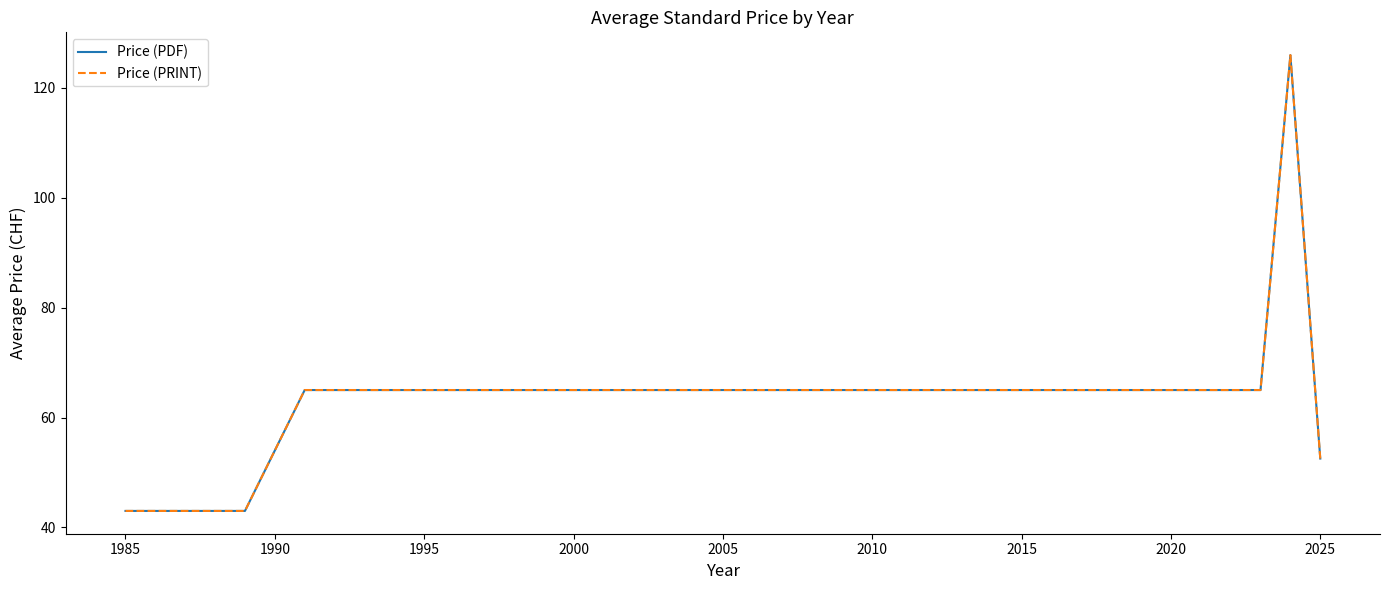

Does the chart have visible grid lines?

No